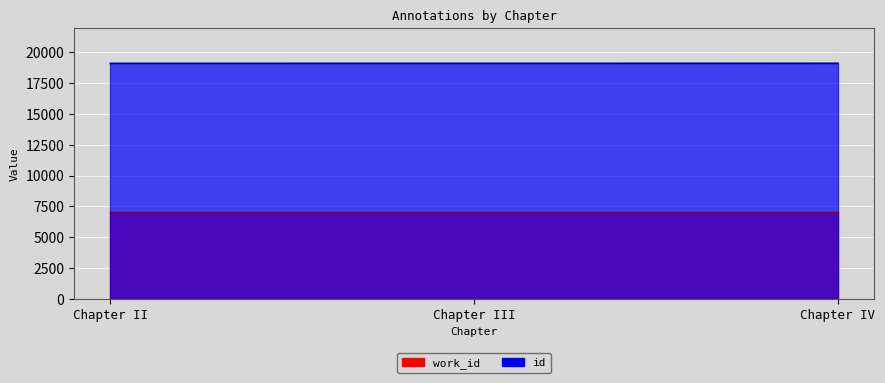

Count the number of values greater than 19106.

1